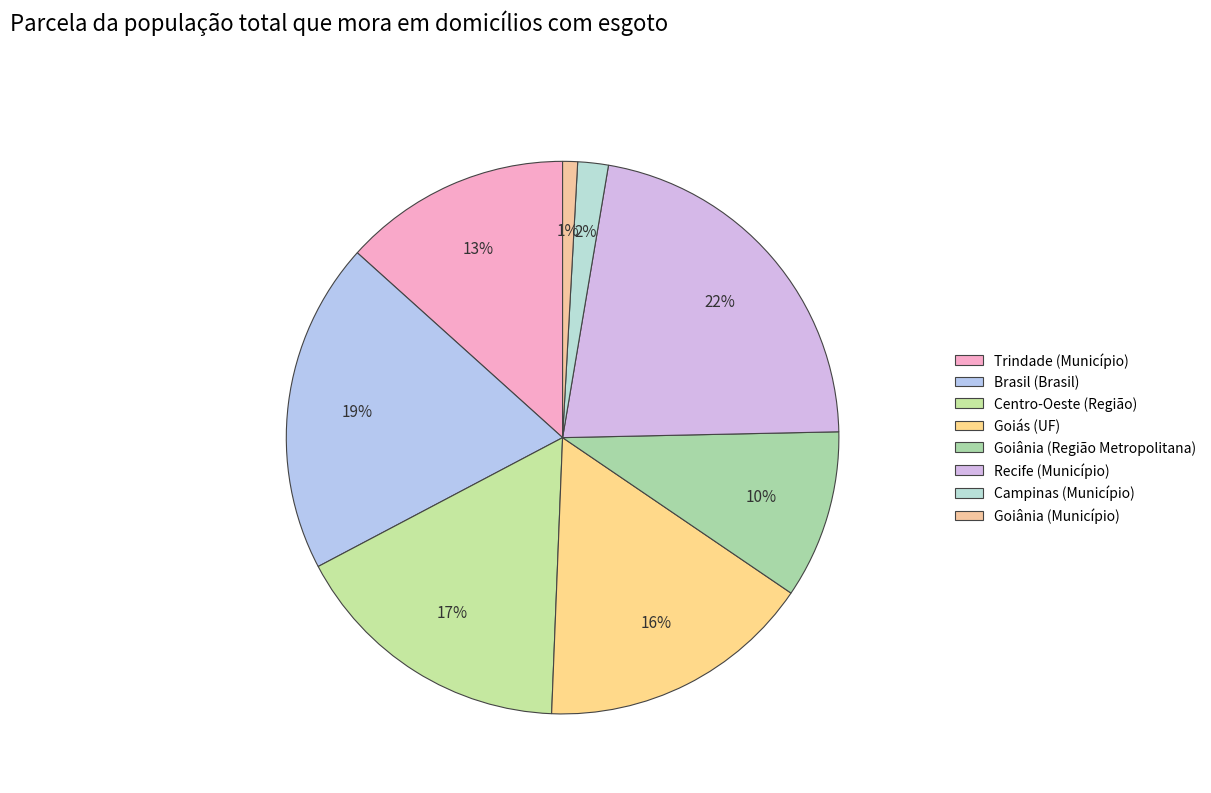

Does any single category account for the majority?

No